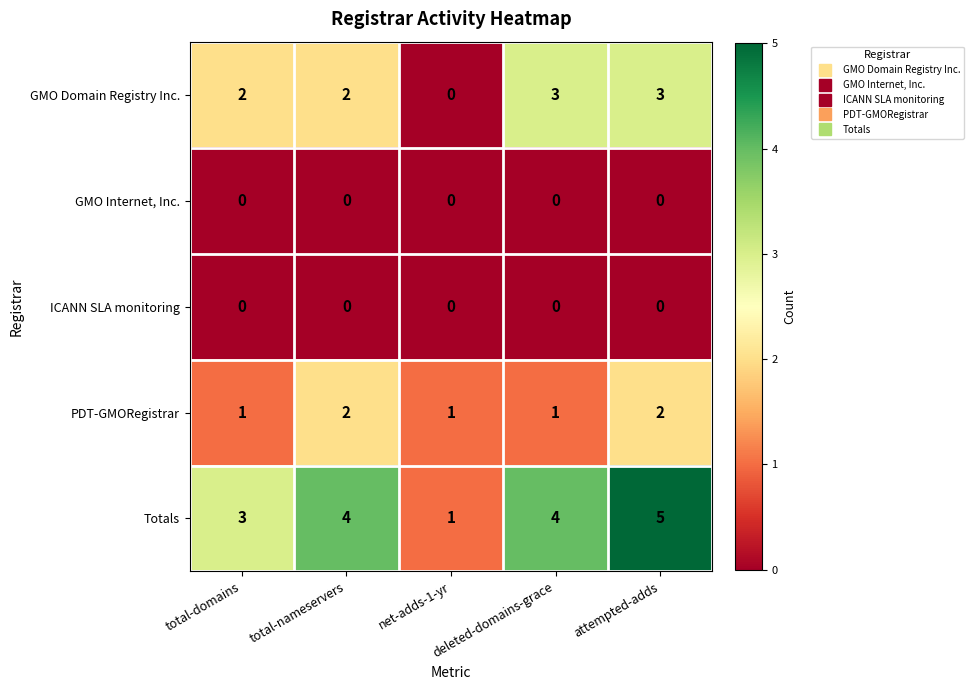

The value of PDT-GMORegistrar at total-nameservers is 1. True or false?

False